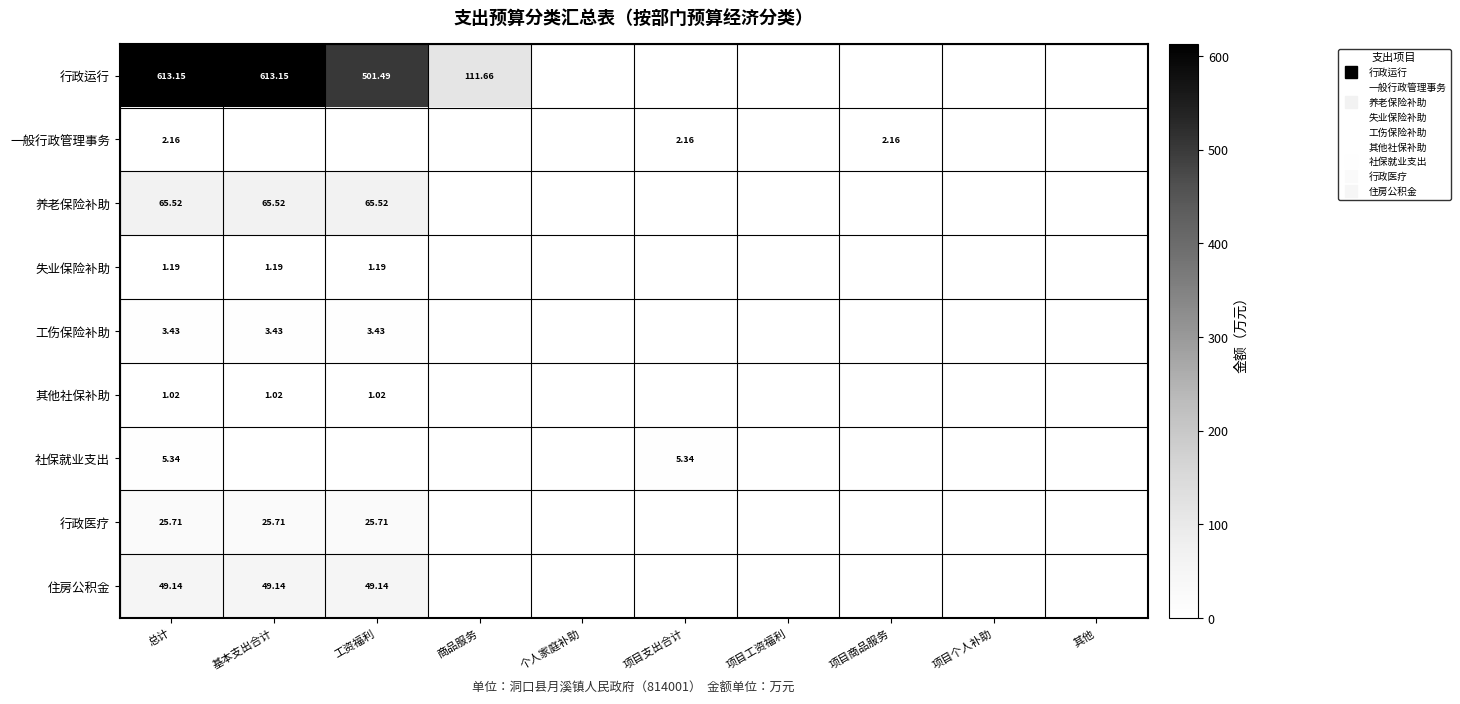

What is the difference between the maximum and minimum values in the 失业保险补助 series?

1.2